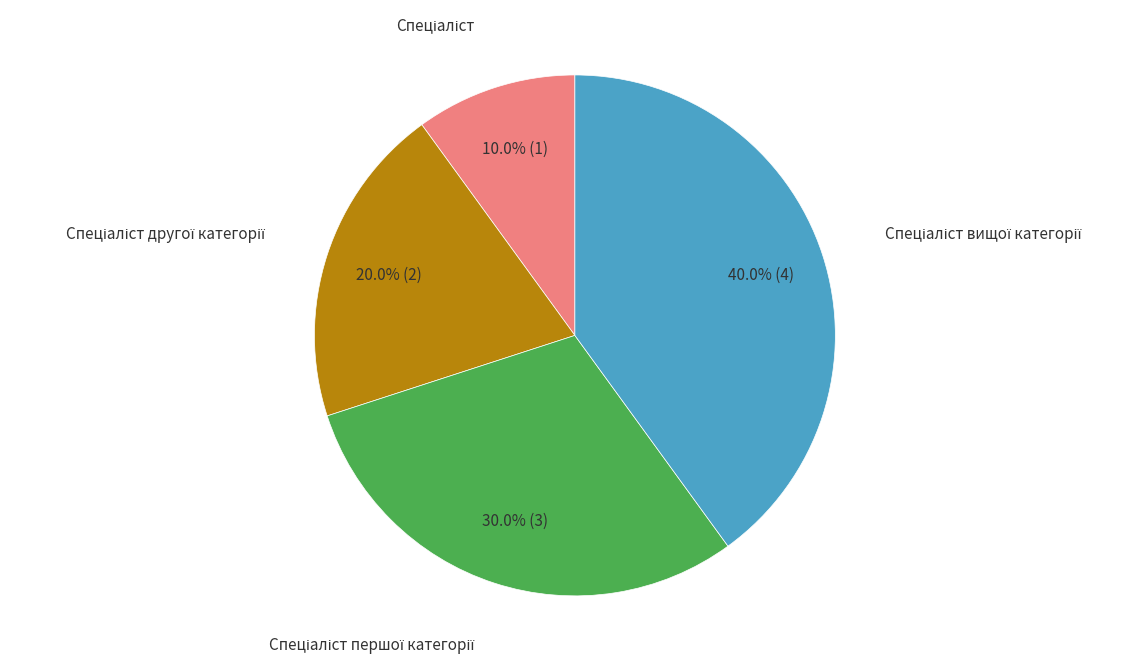

How many segments does this pie chart have?

4